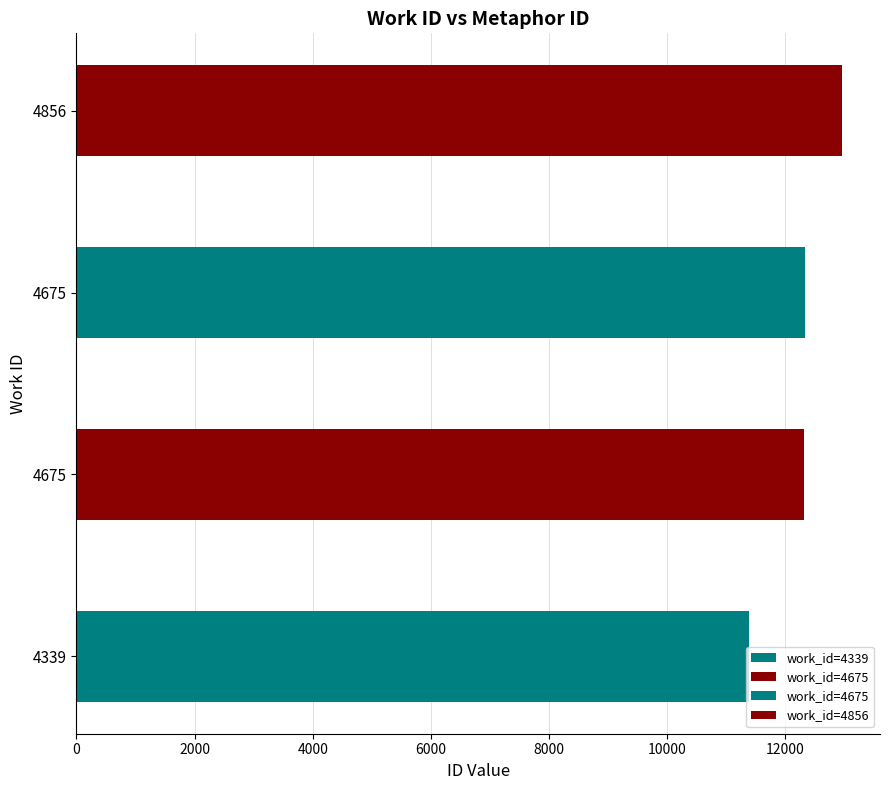

What is the maximum value shown in the chart?

12953